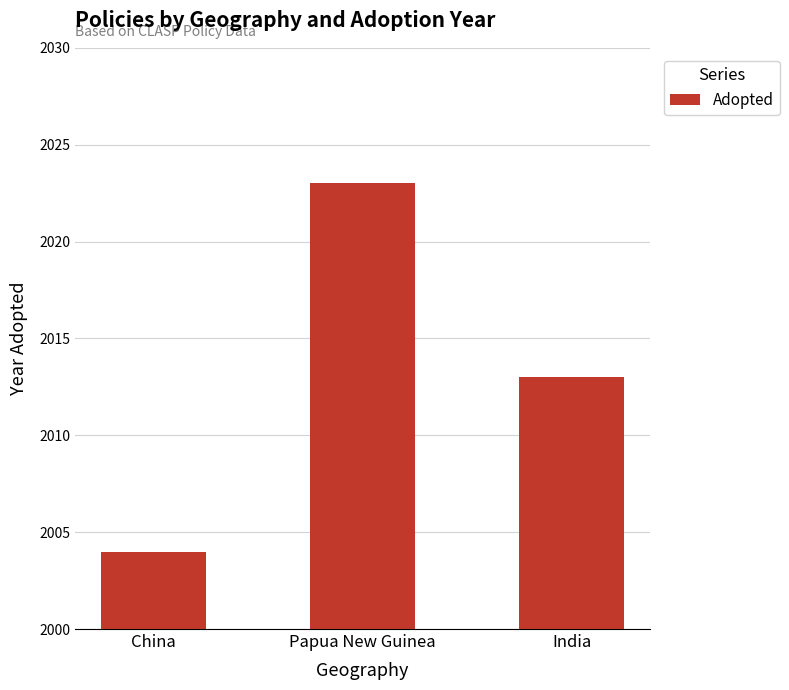

What is the approximate value at India?

2013